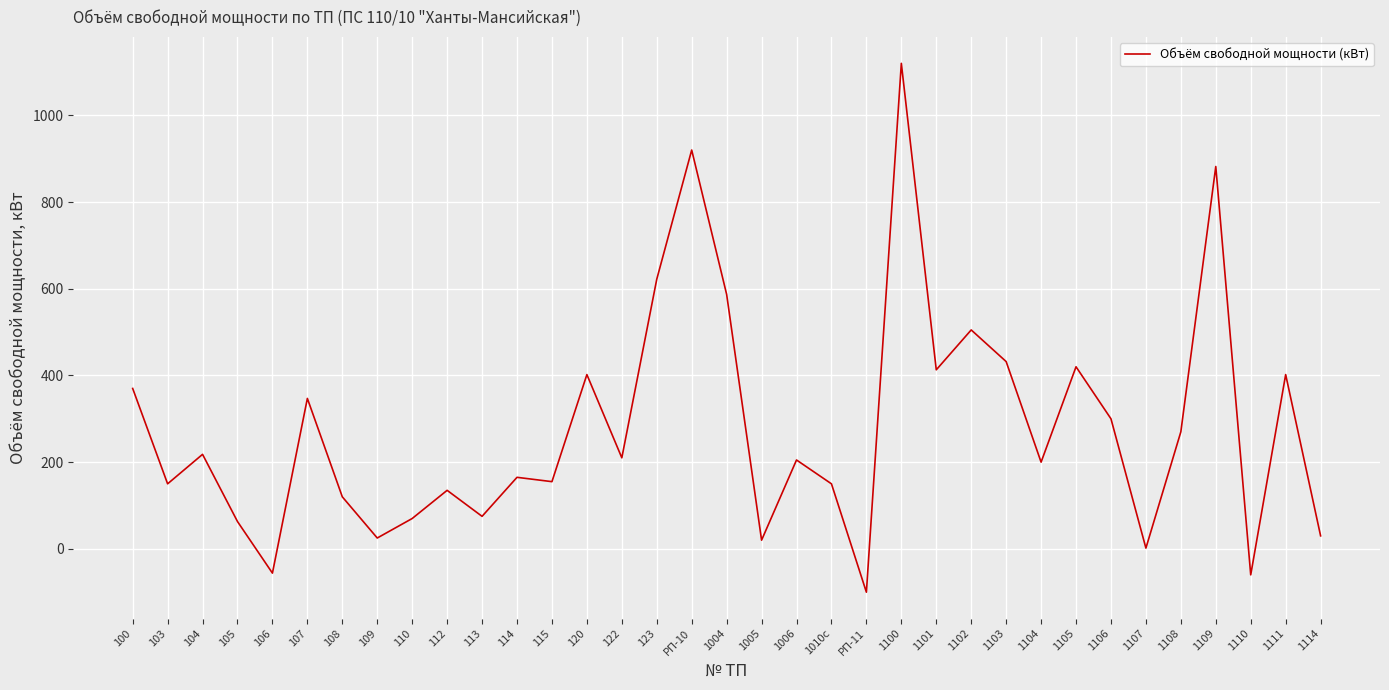

Is it true that the value at 1103 is 590.9?

False